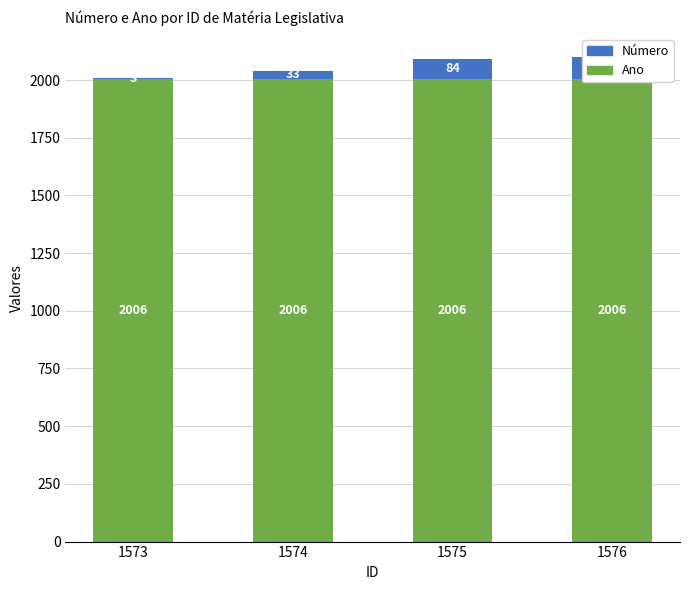

How many groups of bars are there?

4